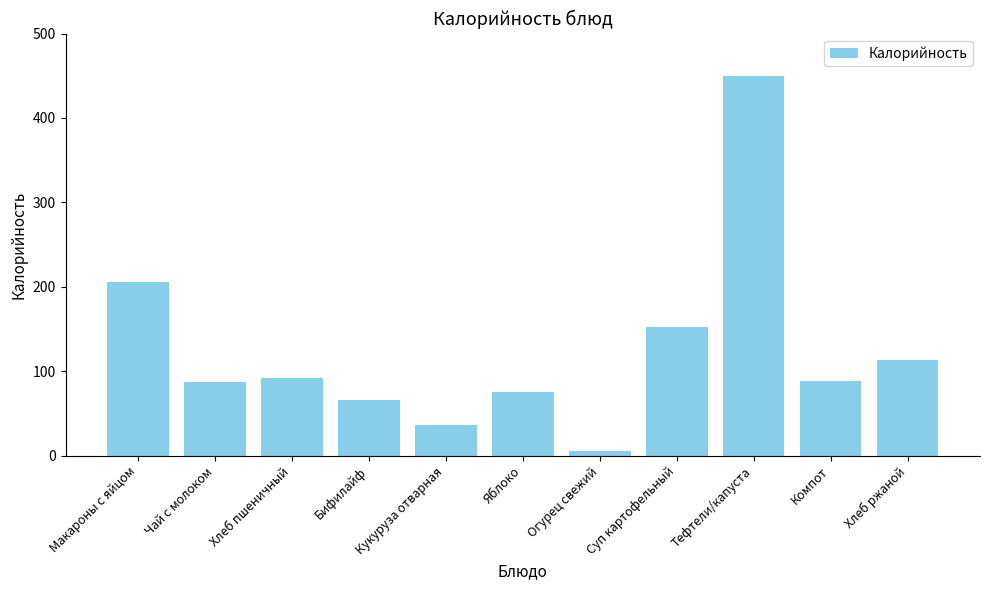

What position from the right is Чай с молоком?

10